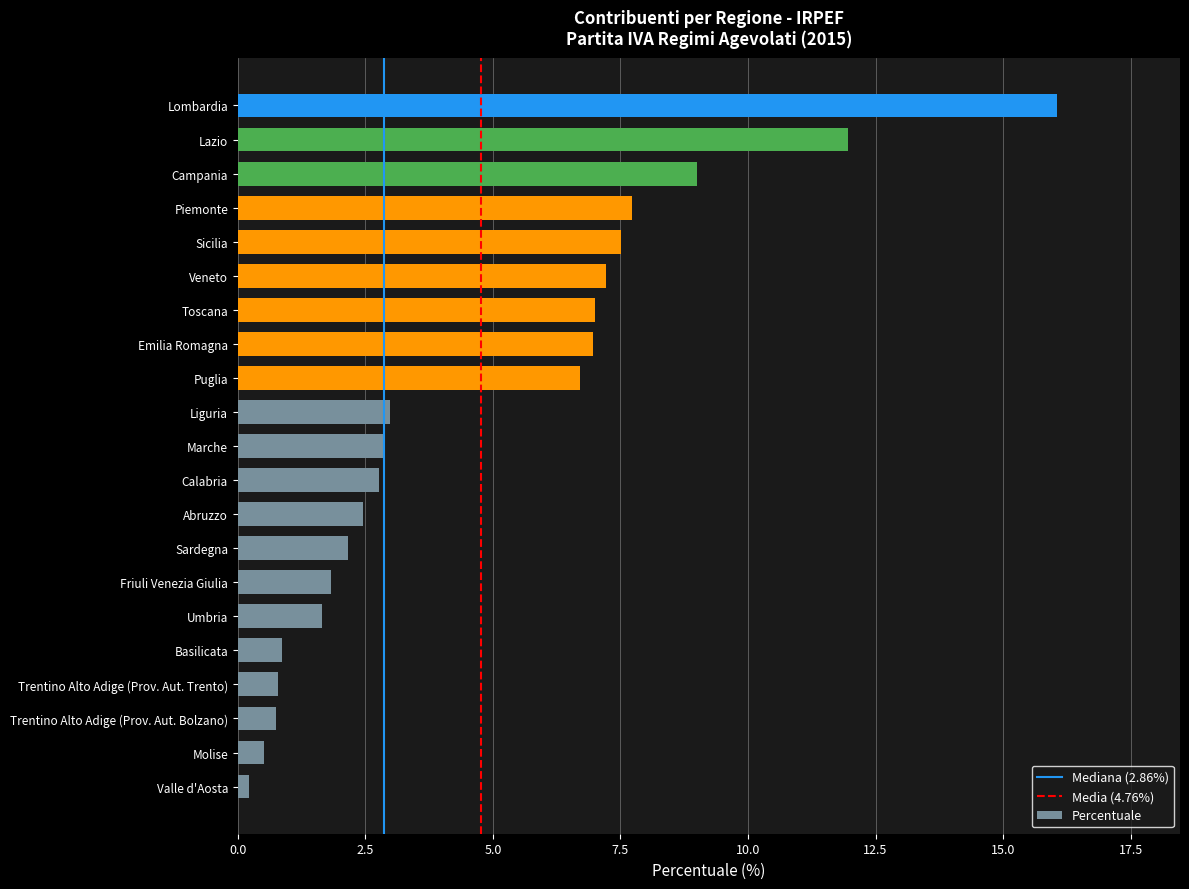

Approximately how many times larger is the value at Veneto compared to Marche?

2.5